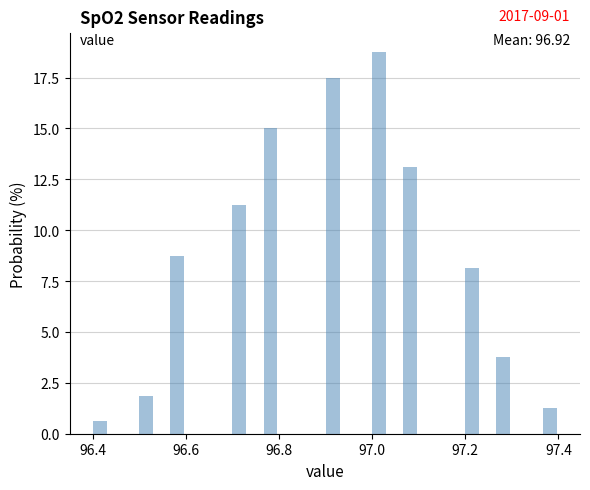

Read against the x-axis, roughly where is the centre of the tallest bar?

97.02